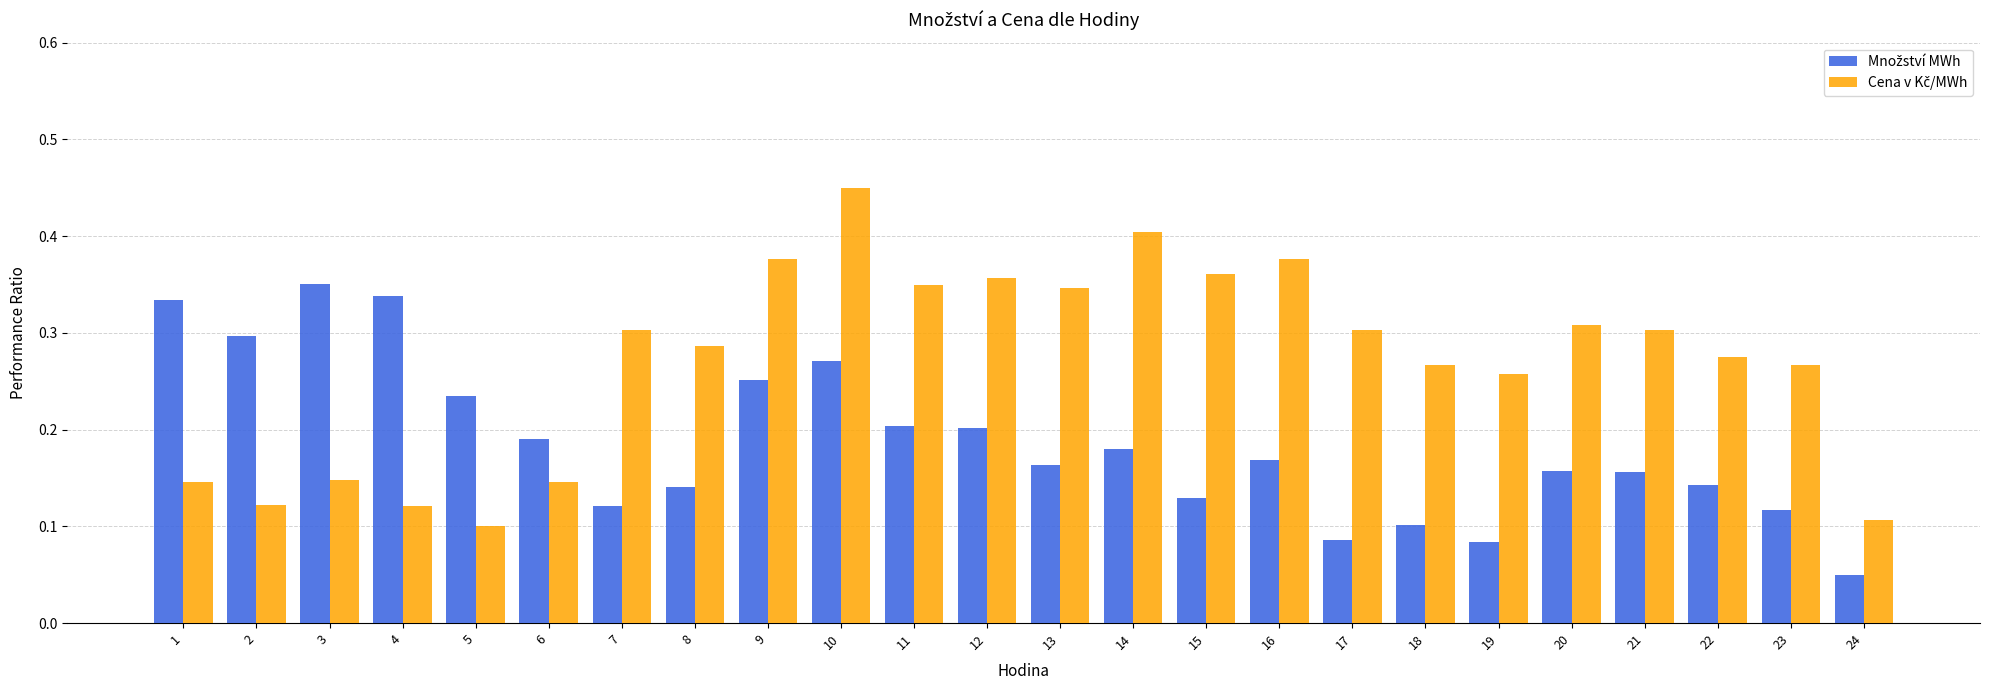

Does the chart contain any negative values?

No